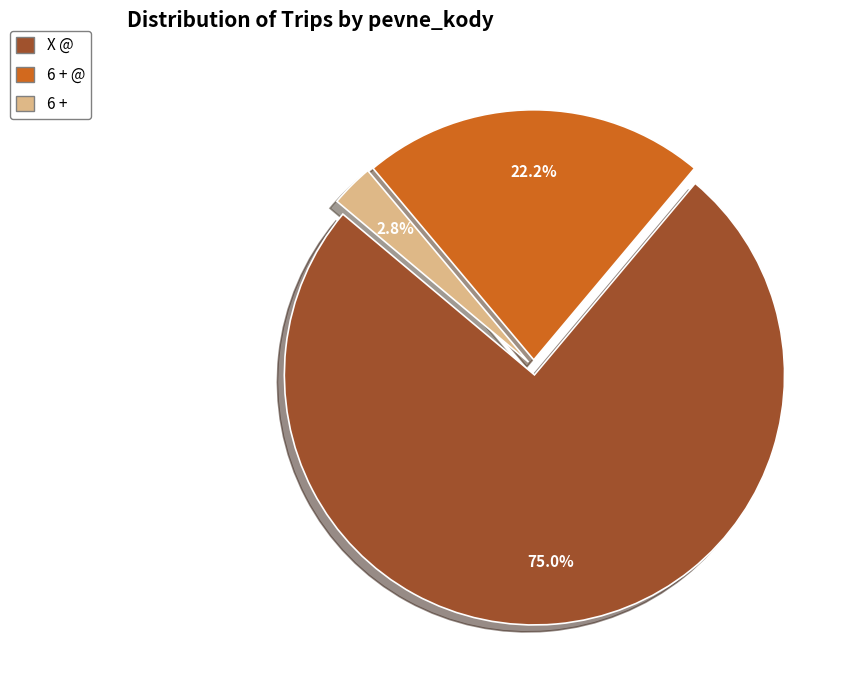

Is there a majority slice in this chart?

Yes